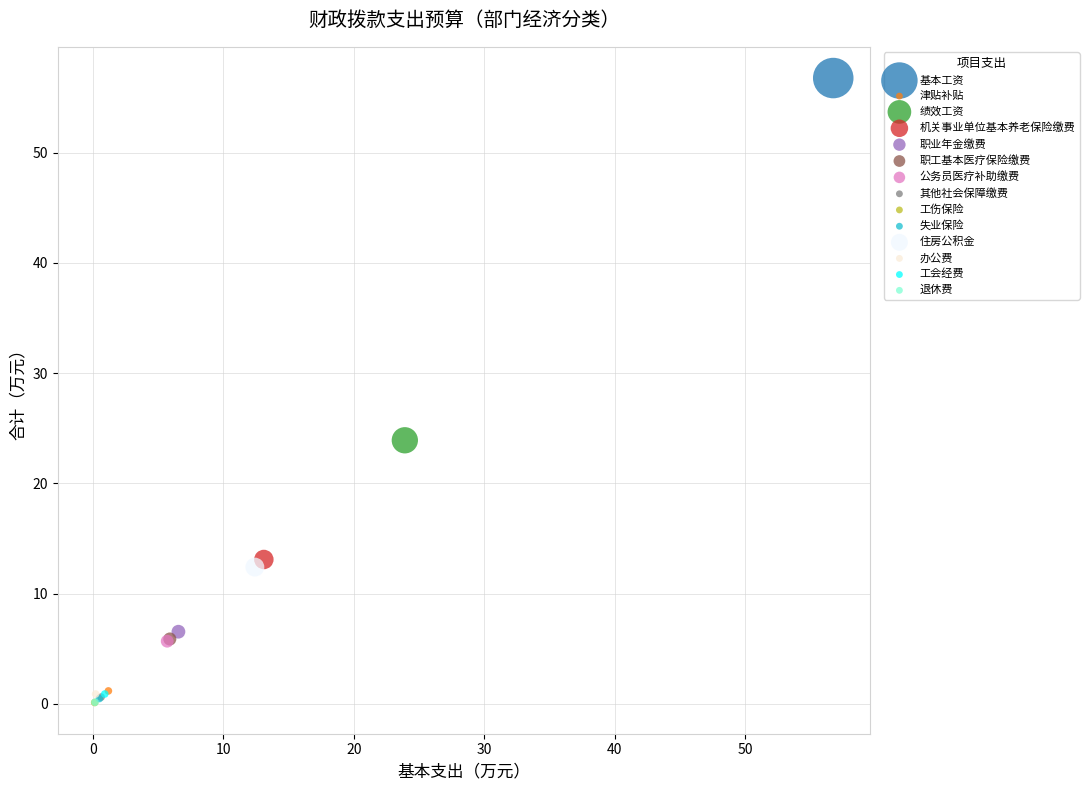

What are all the series names shown in the legend?

基本工资, 津贴补贴, 绩效工资, 机关事业单位基本养老保险缴费, 职业年金缴费, 职工基本医疗保险缴费, 公务员医疗补助缴费, 其他社会保障缴费, 工伤保险, 失业保险, 住房公积金, 办公费, 工会经费, 退休费